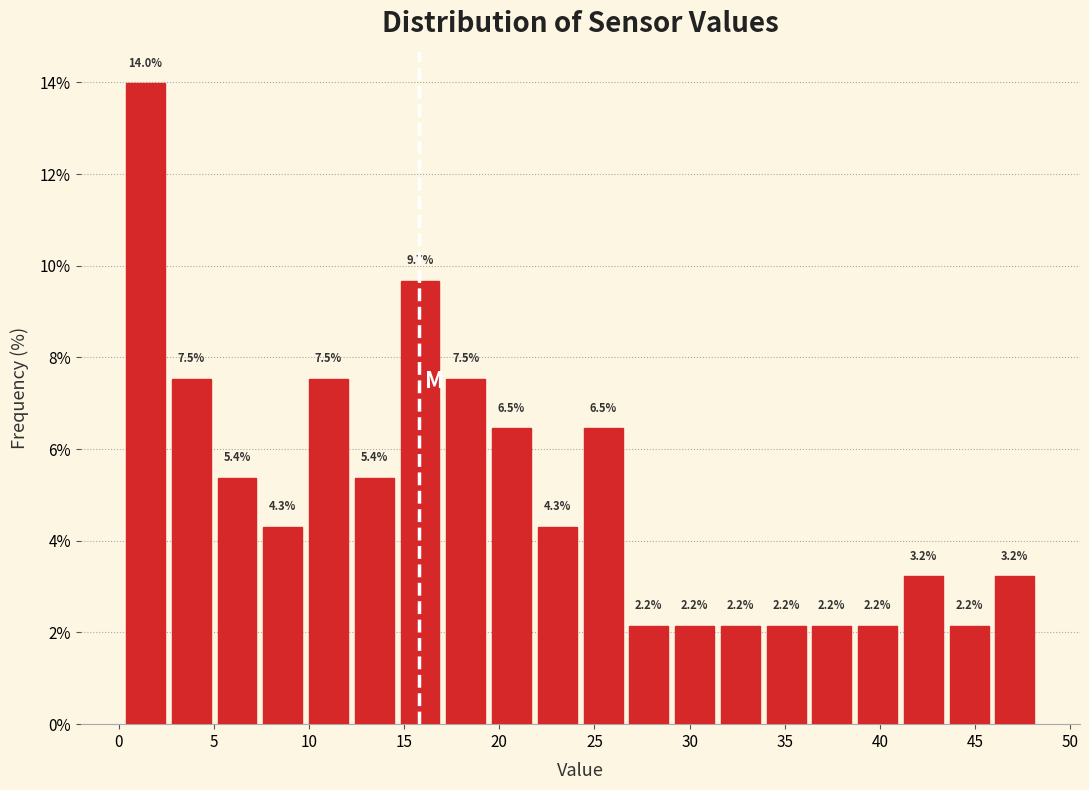

Reading left to right, transcribe this chart: for each bar, give the range it covers on the x-axis and its height. The bar edges are not printed on the chart, so give them approximately, as read against the axis.

0.0 to 2.5: 14.0
2.5 to 5.0: 7.5
5.0 to 7.5: 5.4
7.5 to 10.0: 4.3
10.0 to 12.0: 7.5
12.0 to 14.5: 5.4
14.5 to 17.0: 9.7
17.0 to 19.5: 7.5
19.5 to 22.0: 6.5
22.0 to 24.5: 4.3
24.5 to 26.5: 6.5
26.5 to 29.0: 2.2
29.0 to 31.5: 2.2
31.5 to 34.0: 2.2
34.0 to 36.5: 2.2
36.5 to 38.5: 2.2
38.5 to 41.0: 2.2
41.0 to 43.5: 3.2
43.5 to 46.0: 2.2
46.0 to 48.5: 3.2